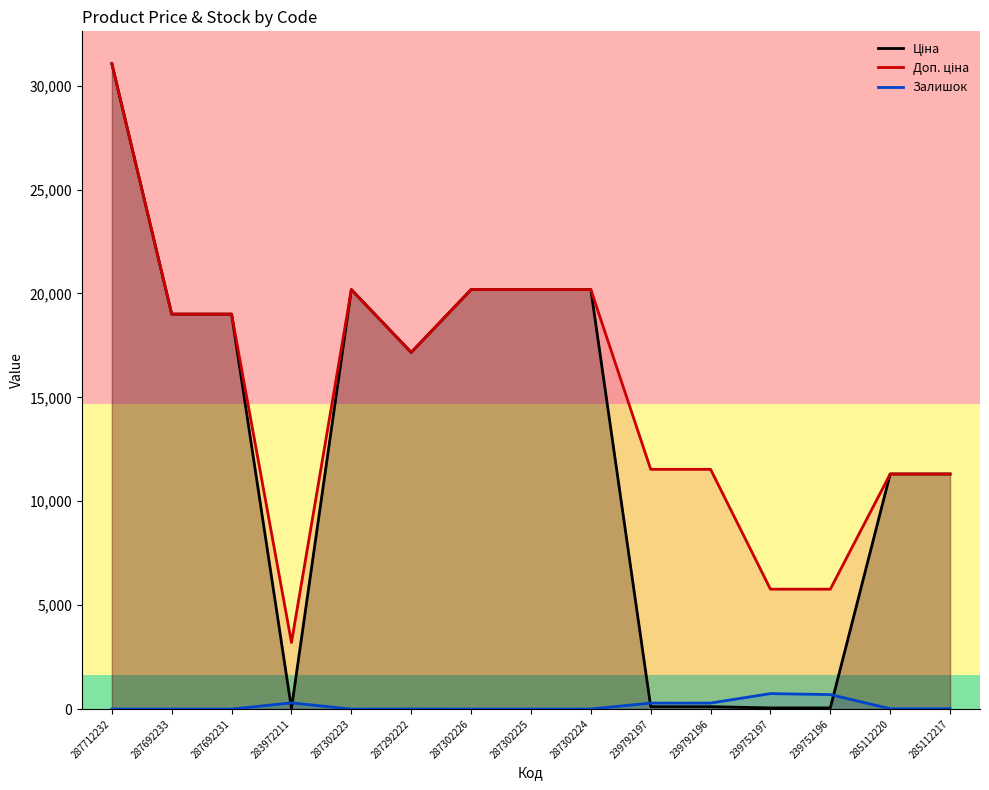

At how many categories does at least one series exceed 15886?

8